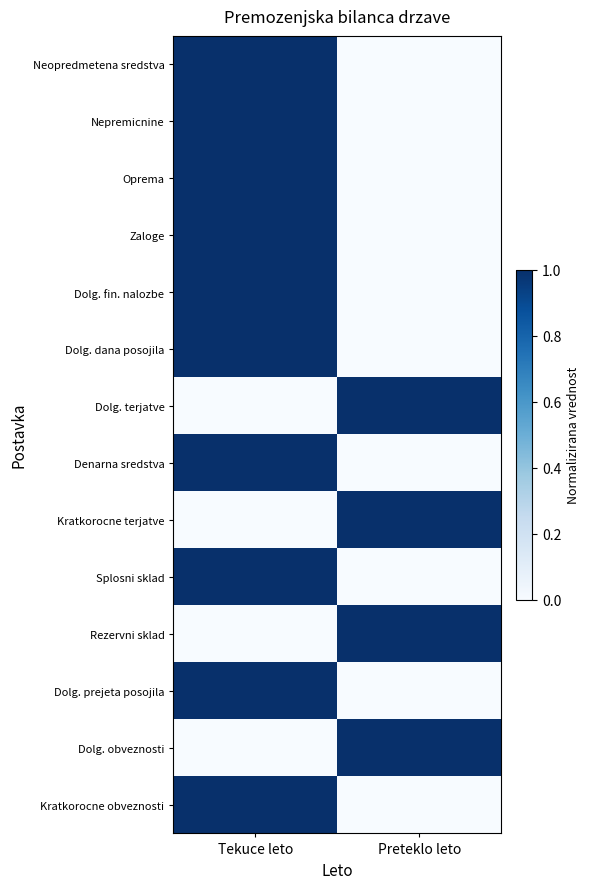

Reading right to left, list all the values displayed in this chart.

Neopredmetena sredstva: Preteklo leto=0	Tekuce leto=1
Nepremicnine: Preteklo leto=0	Tekuce leto=1
Oprema: Preteklo leto=0	Tekuce leto=1
Zaloge: Preteklo leto=0	Tekuce leto=1
Dolg. fin. nalozbe: Preteklo leto=0	Tekuce leto=1
Dolg. dana posojila: Preteklo leto=0	Tekuce leto=1
Dolg. terjatve: Preteklo leto=1	Tekuce leto=0
Denarna sredstva: Preteklo leto=0	Tekuce leto=1
Kratkorocne terjatve: Preteklo leto=1	Tekuce leto=0
Splosni sklad: Preteklo leto=0	Tekuce leto=1
Rezervni sklad: Preteklo leto=1	Tekuce leto=0
Dolg. prejeta posojila: Preteklo leto=0	Tekuce leto=1
Dolg. obveznosti: Preteklo leto=1	Tekuce leto=0
Kratkorocne obveznosti: Preteklo leto=0	Tekuce leto=1